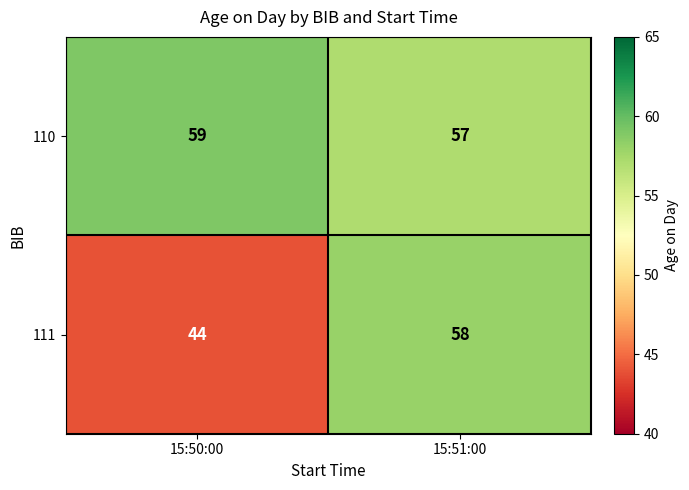

What is the maximum value shown in the chart?

59